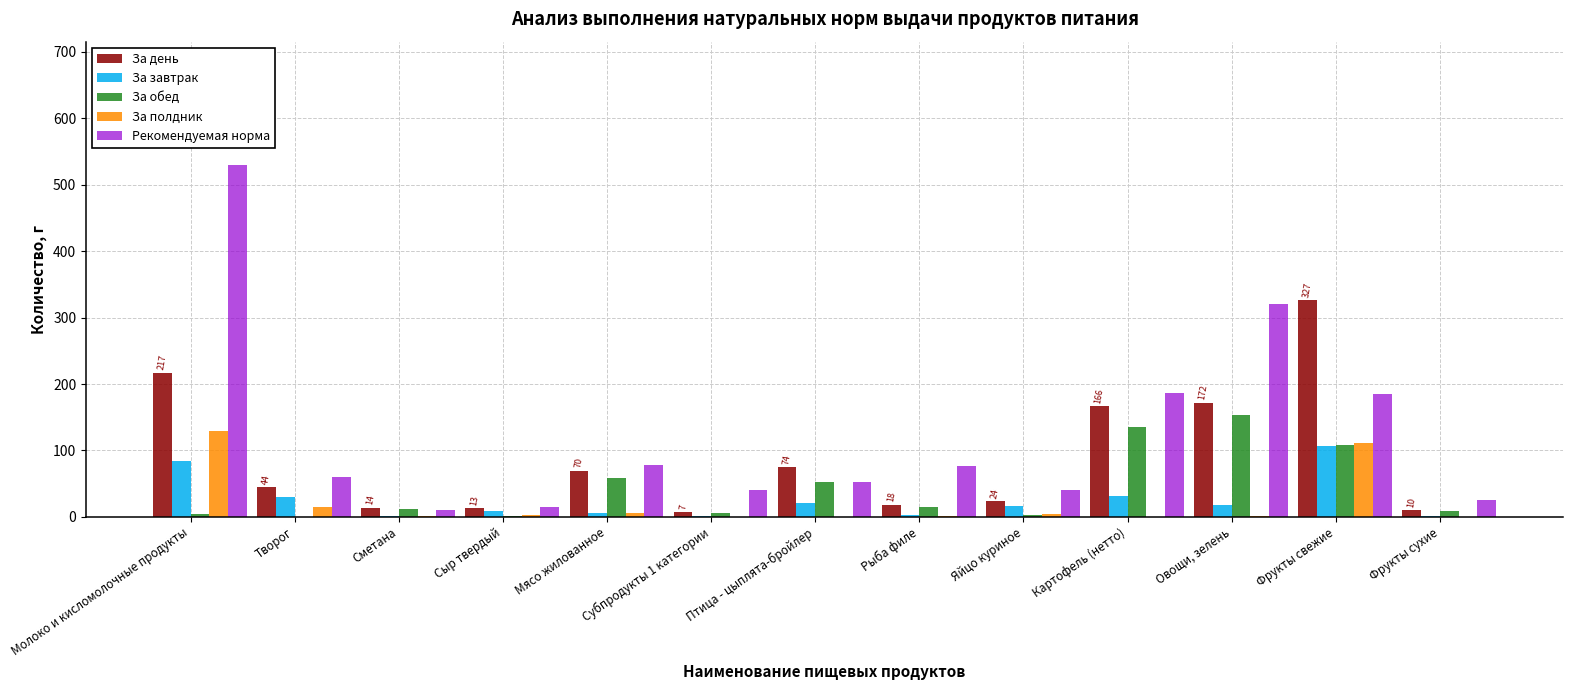

Between Рыба филе and Картофель (нетто), which series saw the biggest shift?

За день